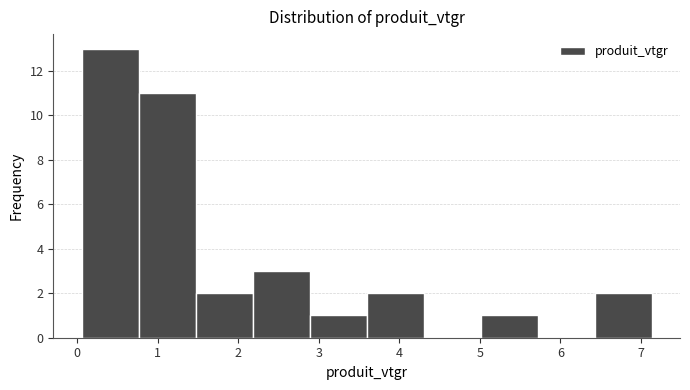

Over which range of the x-axis is the bar tallest?

0.1 to 0.8